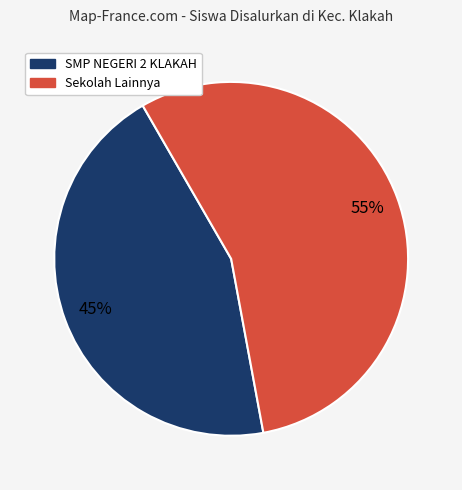

Is there any slice that represents more than half of the pie?

Yes